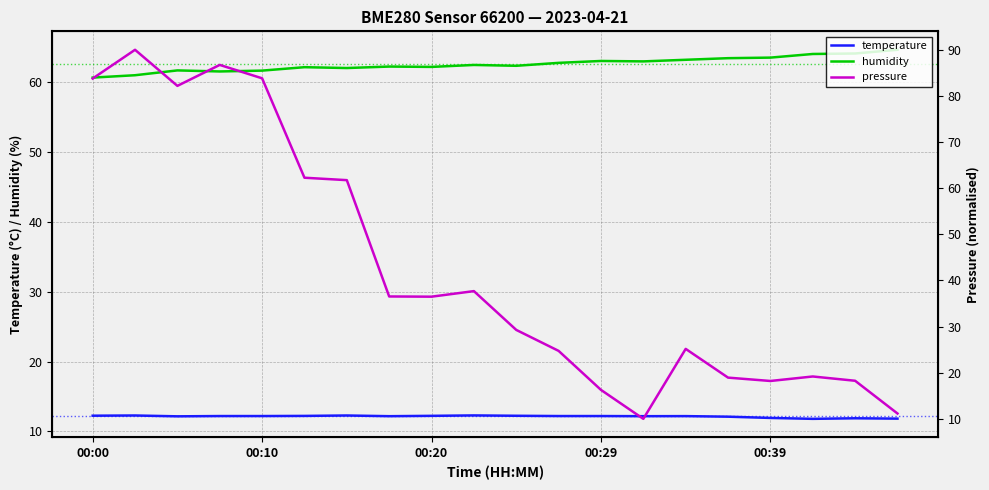

What is the sum of all humidity values?

1250.9